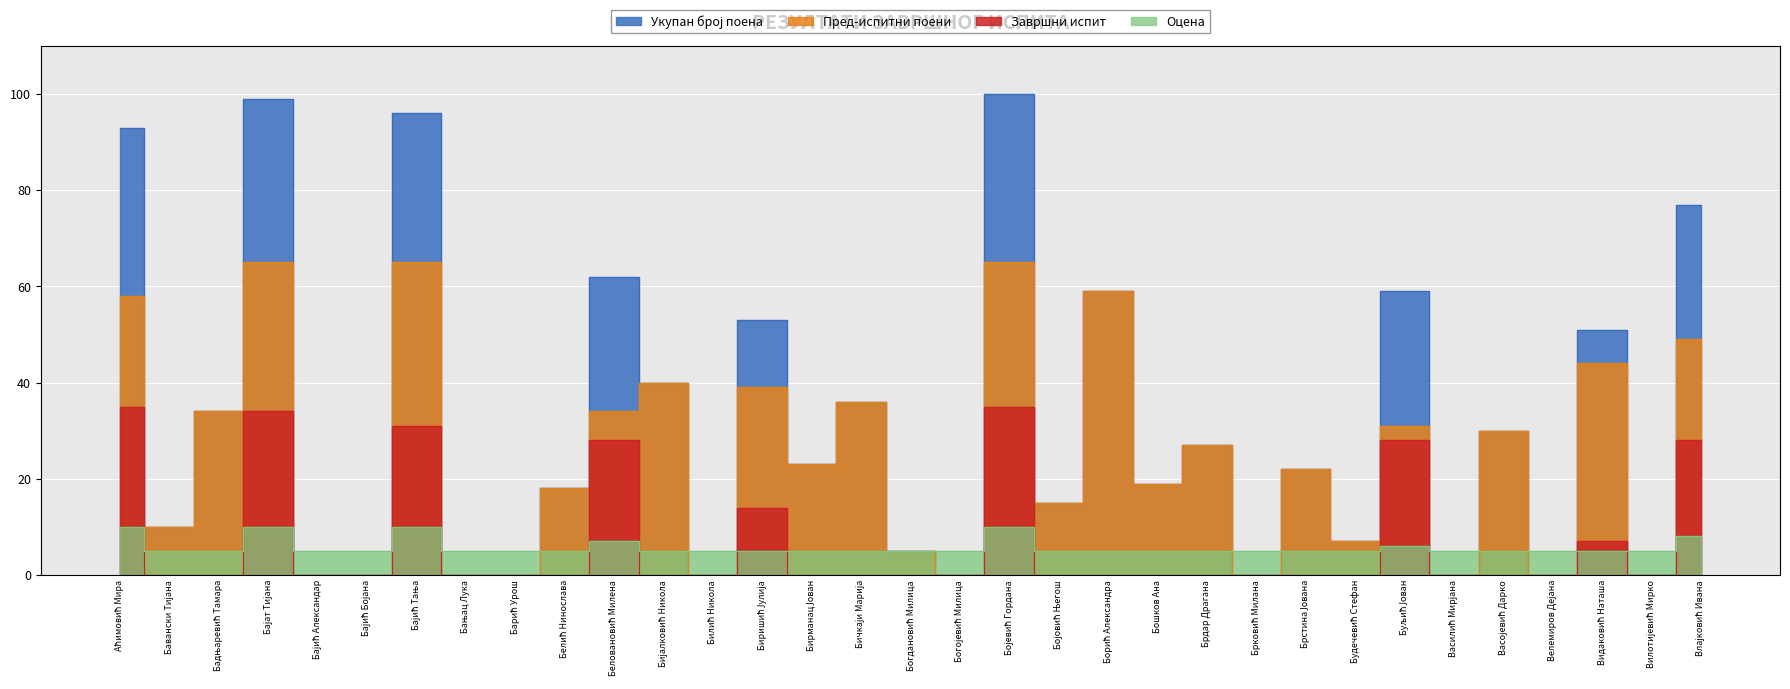

True or false: Укупан број поена and Завршни испит cross at least once.

False